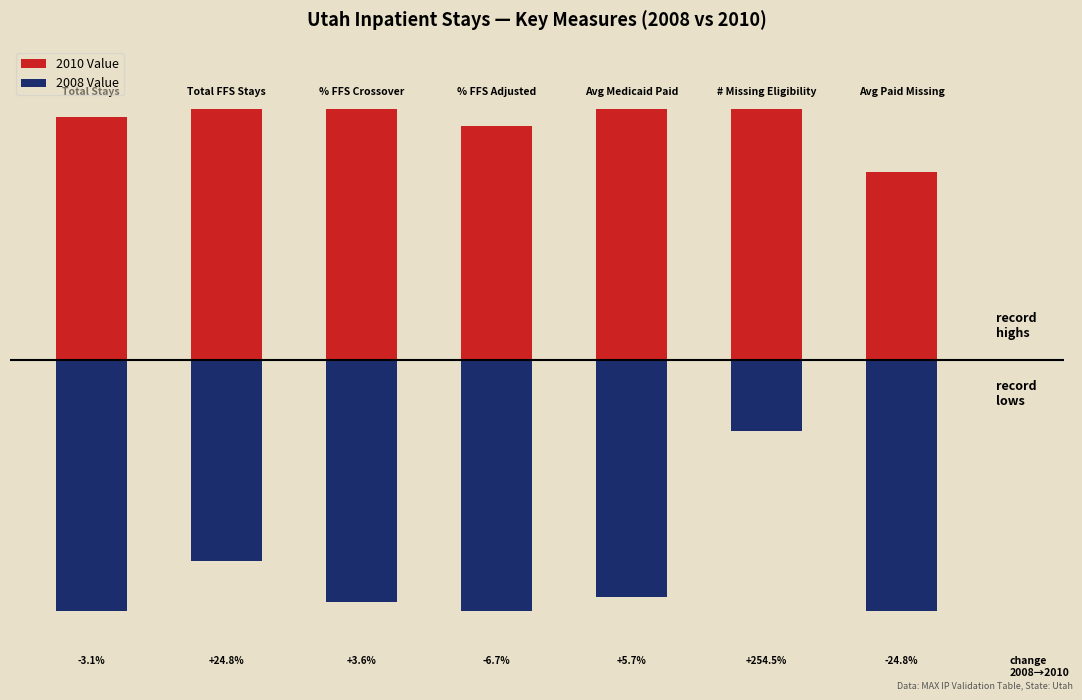

Between 1 and 4, which is larger?

1